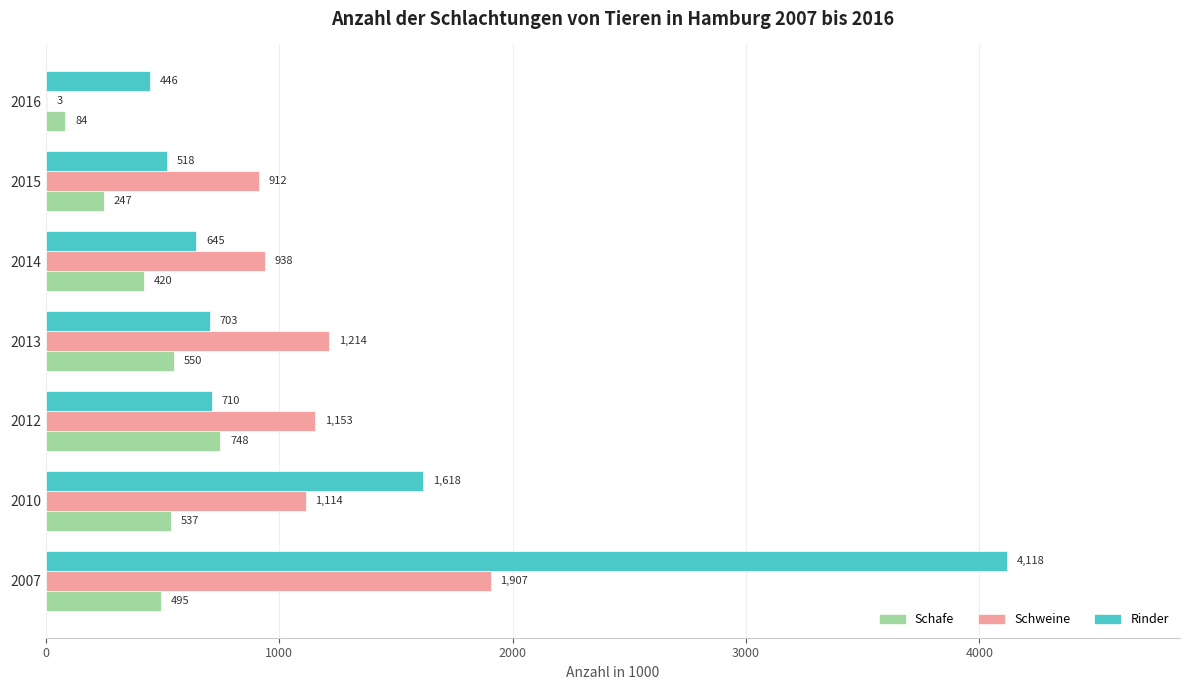

What are all the series names shown in the legend?

Schafe, Schweine, Rinder